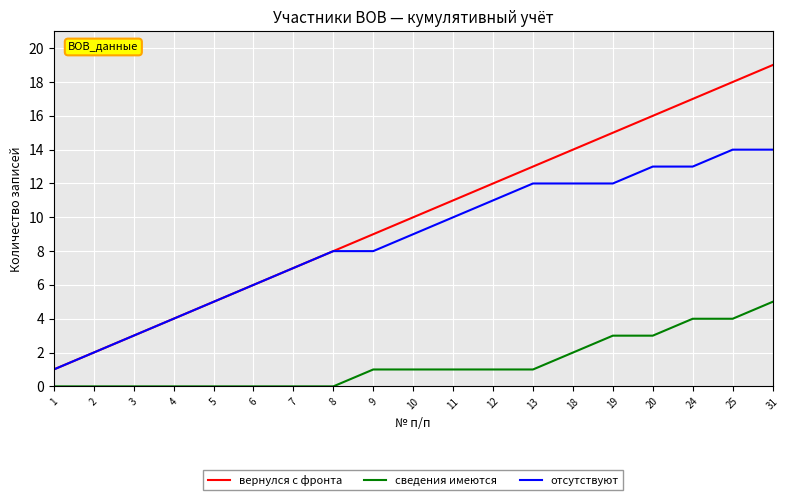

Which series changed the most between 2 and 11?

вернулся с фронта